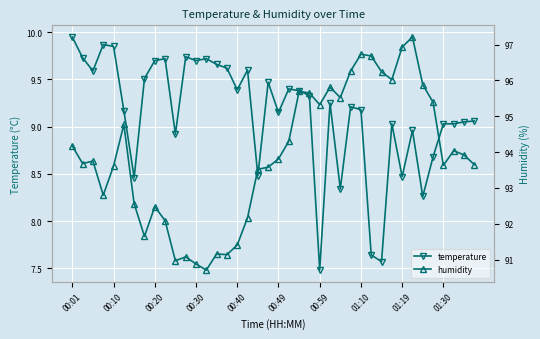

What are all the series names shown in the legend?

temperature, humidity